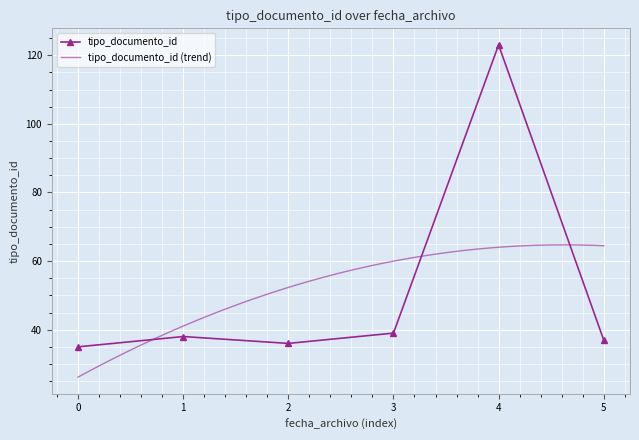

True or false: tipo_documento_id has a value of 25 at 3.

False